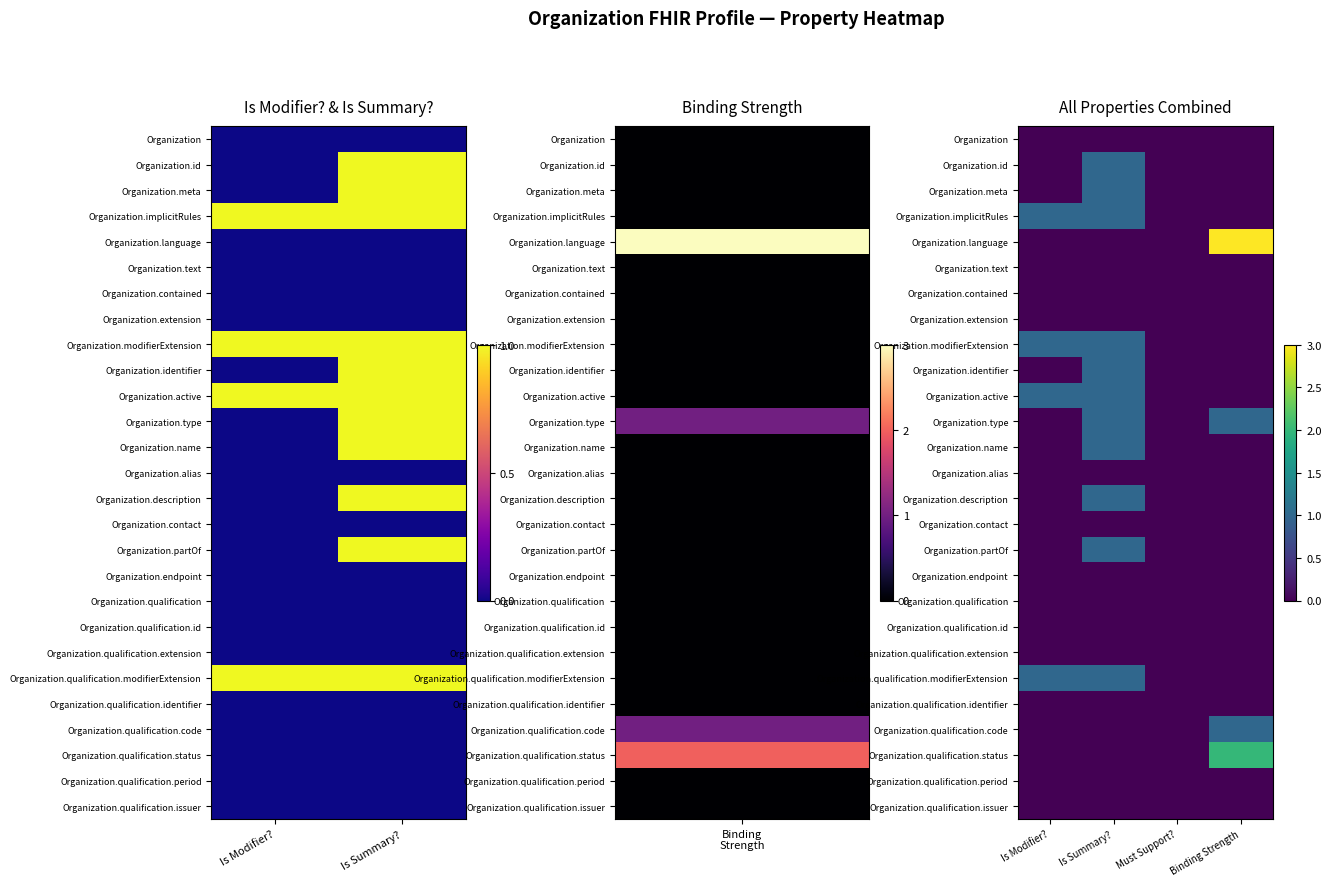

What is the total value across all series at Is Modifier??

4